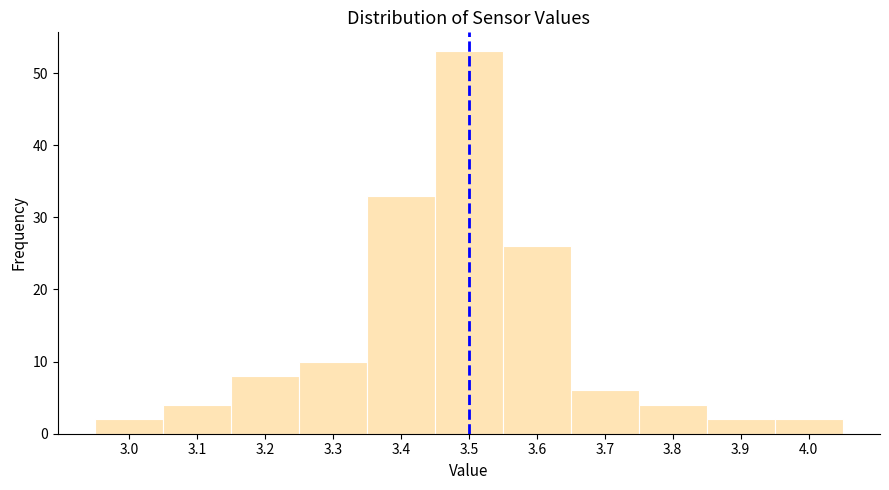

Reading left to right, transcribe this chart: for each bar, give the range it covers on the x-axis and its height. The values are not printed on the chart, so give them approximately, as read against the axis.

2.95 to 3.05: 2
3.05 to 3.15: 4
3.15 to 3.25: 8
3.25 to 3.35: 10
3.35 to 3.45: 33
3.45 to 3.55: 53
3.55 to 3.65: 26
3.65 to 3.75: 6
3.75 to 3.85: 4
3.85 to 3.95: 2
3.95 to 4.05: 2